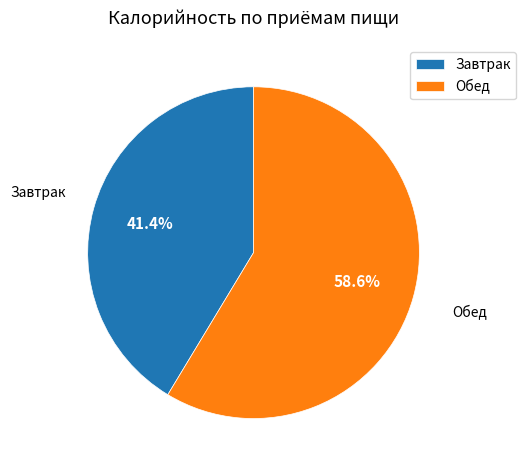

Which slice represents more than half of the pie?

Обед